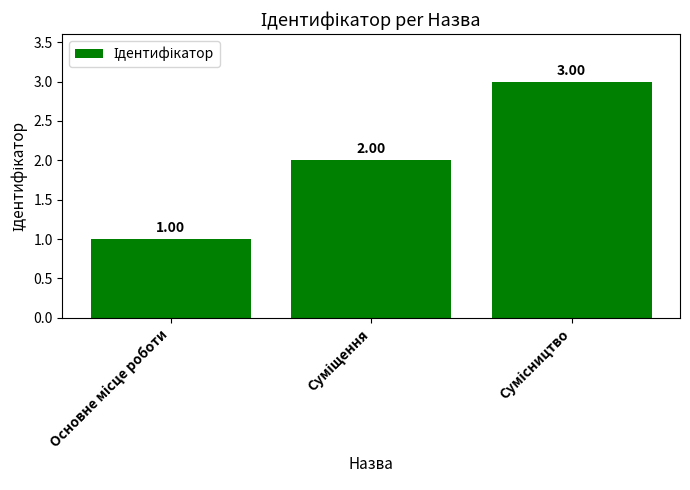

What is the sum of all values?

6